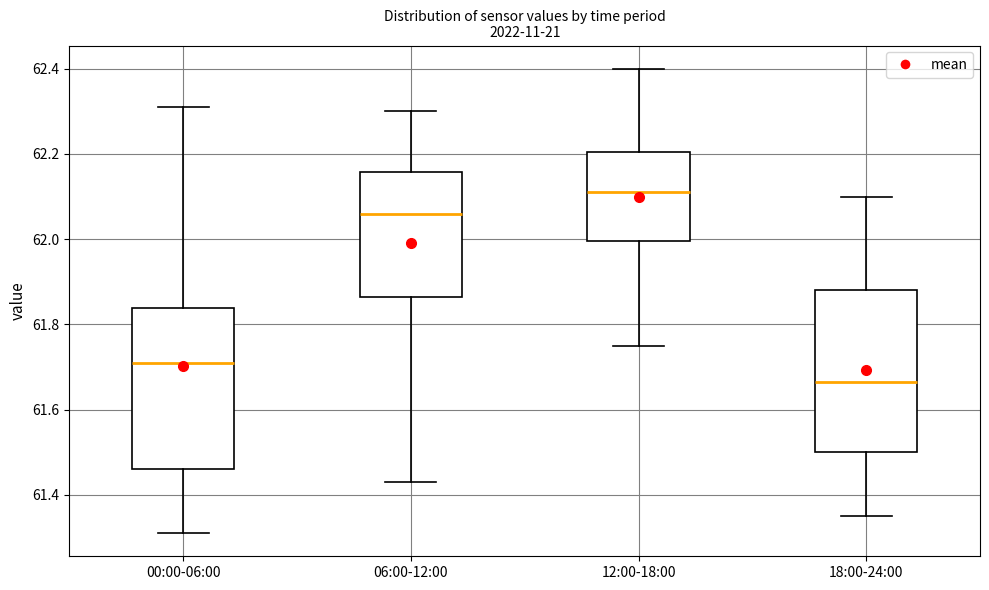

Which box has the highest median line?

12:00-18:00